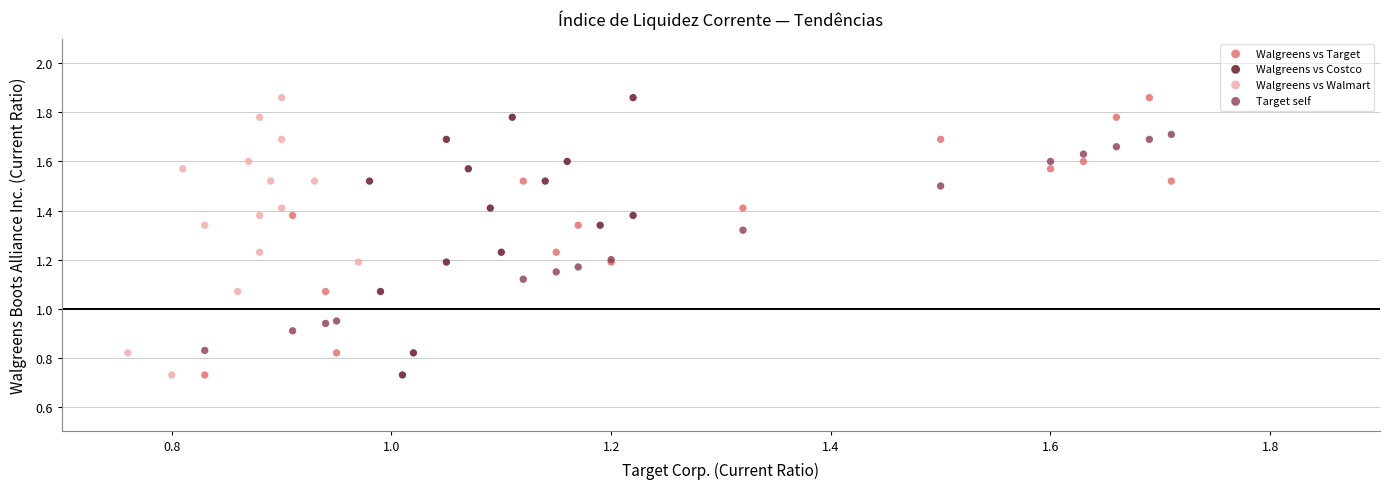

What are all the series names shown in the legend?

Walgreens vs Target, Walgreens vs Costco, Walgreens vs Walmart, Target self